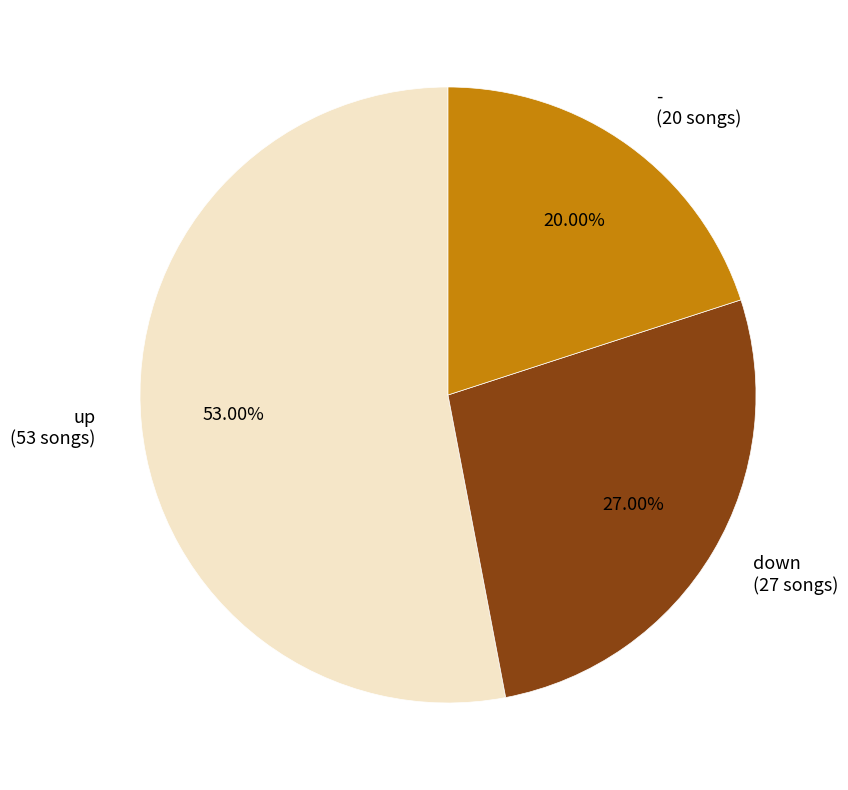

Combined, what portion of the pie is - and down?

47.0%